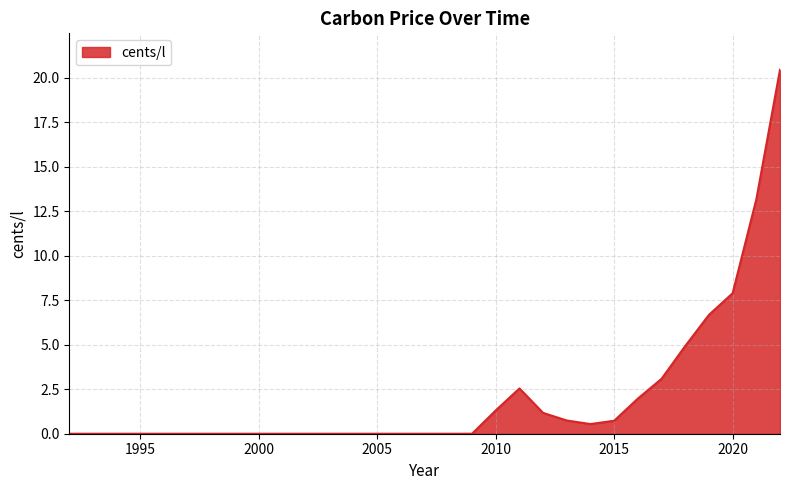

What is the sum of all values?

65.2